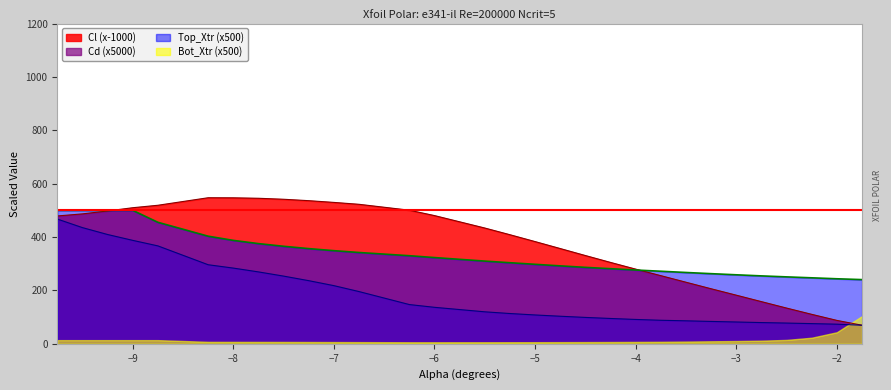

How many data points in Cd are above 119?

15